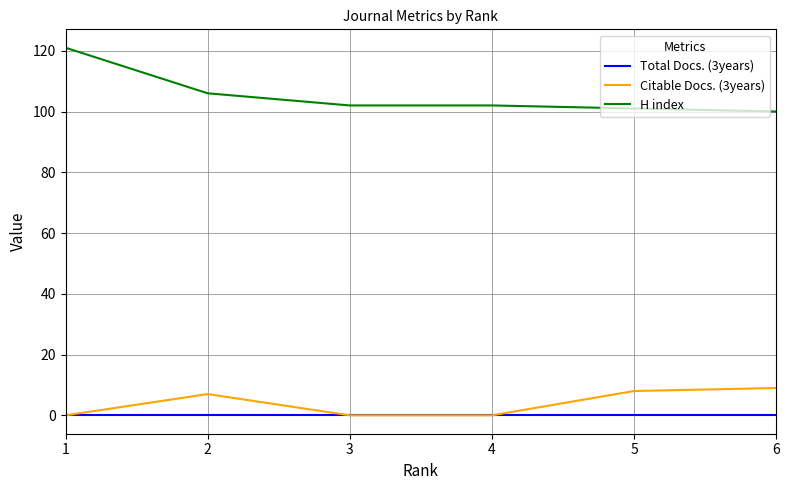

Does the chart display data point markers on the line(s)?

No